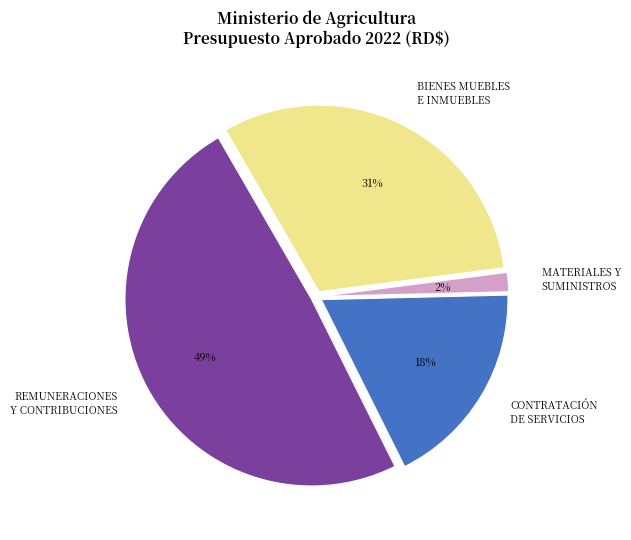

To the nearest percent, what is the average slice percentage?

25%